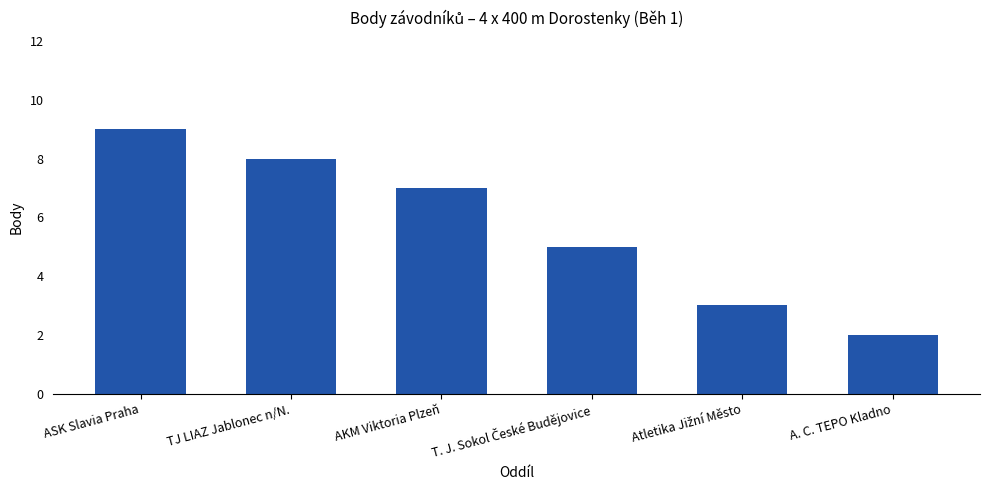

What is the greatest value displayed?

9